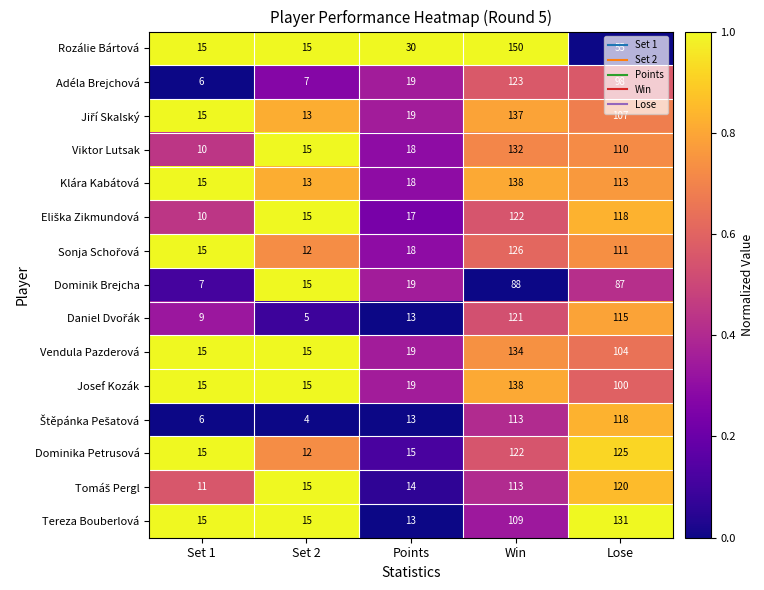

What is the average value of the Klára Kabátová series?

59